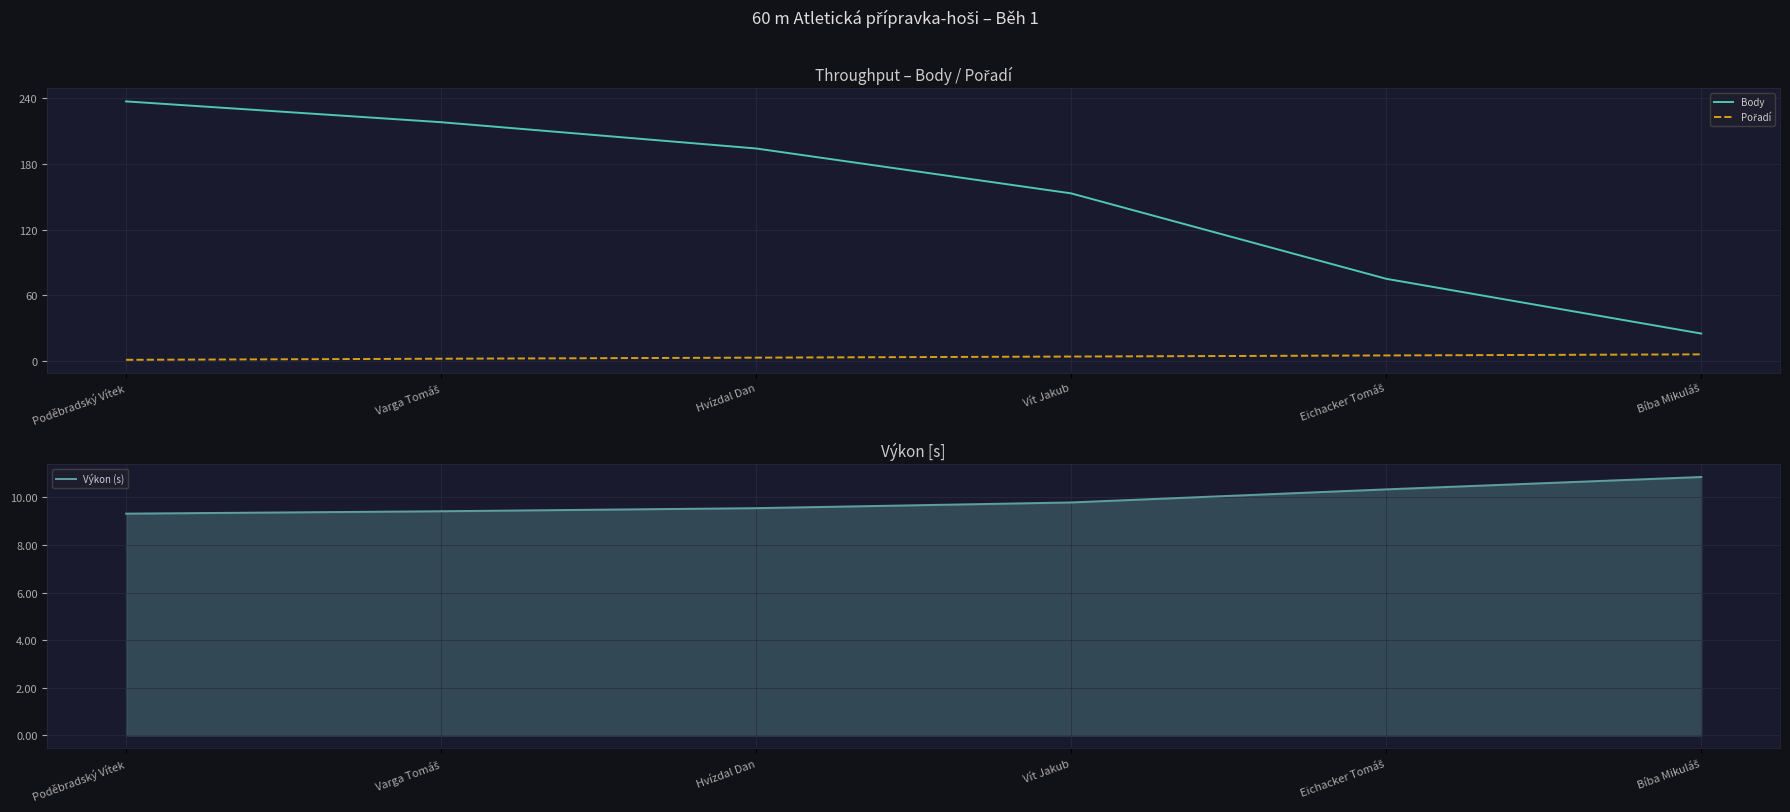

What are all the series names shown in the legend?

Body, Pořadí, Výkon (s)